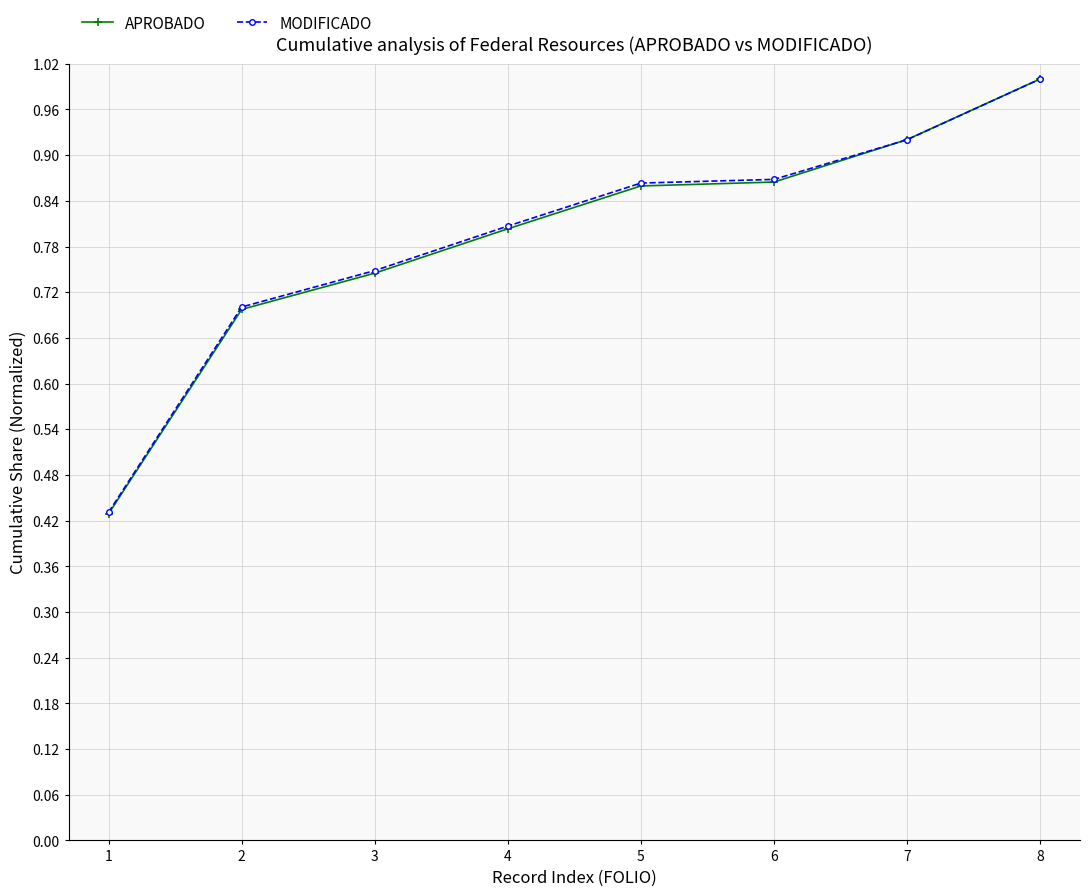

At which category is the sum across all series the highest?

8